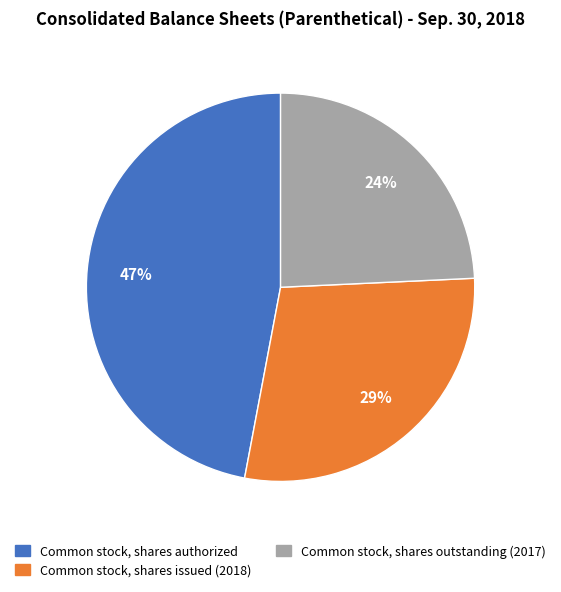

To the nearest percent, what portion does Common stock, shares authorized represent?

47%